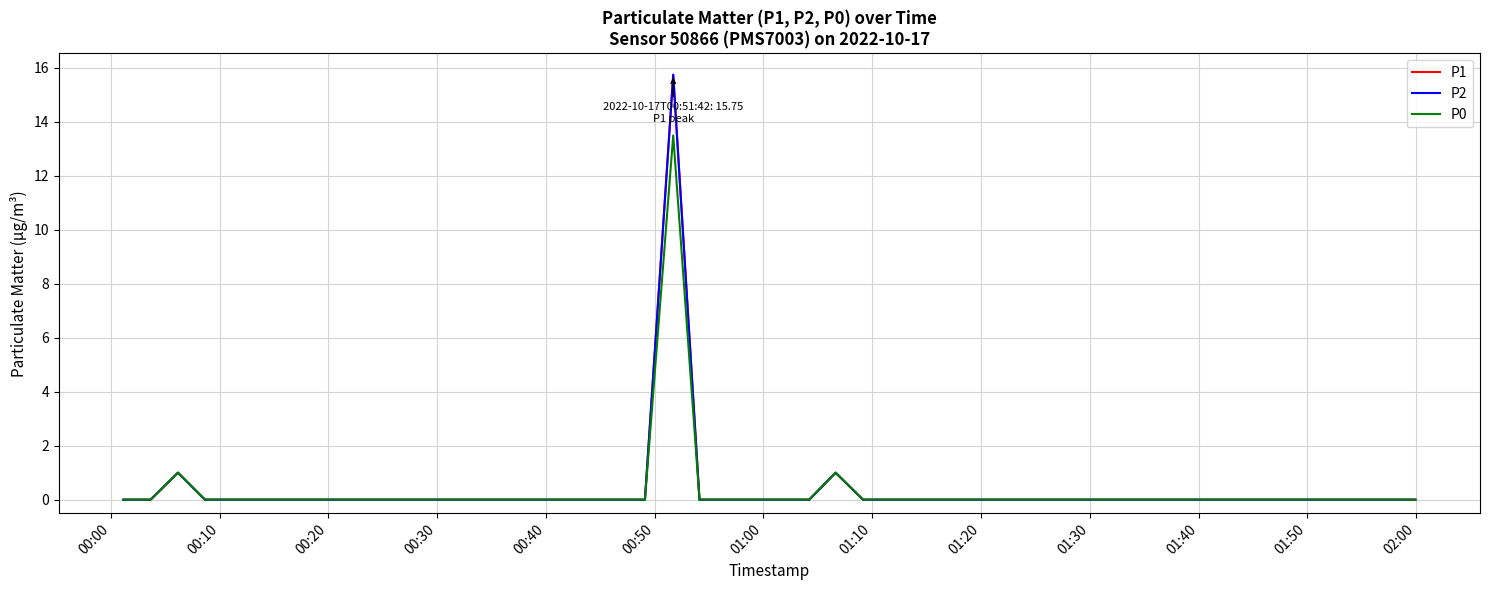

What is the greatest value displayed?

15.8